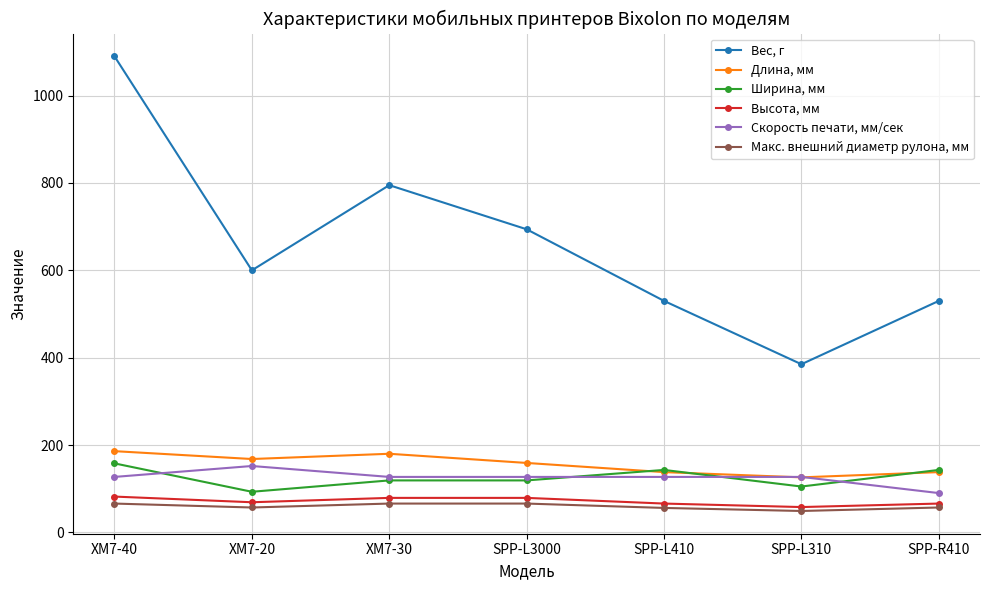

True or false: Длина, мм and Вес, г intersect in this chart.

False